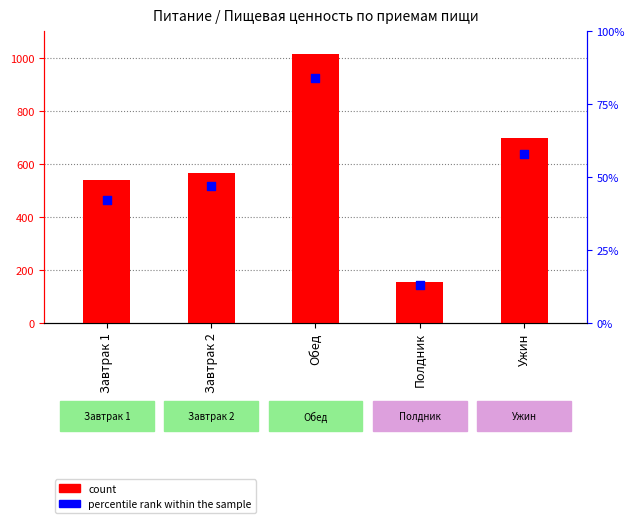

At how many categories does at least one series exceed 338?

4